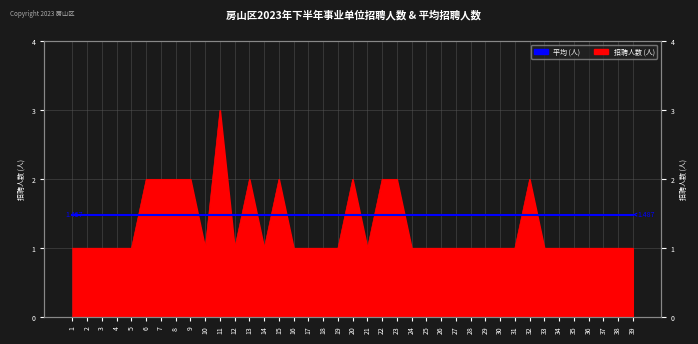

Rank the categories by value from lowest to highest.

1, 2, 3, 4, 5, 10, 12, 14, 16, 17, 18, 19, 21, 24, 25, 26, 27, 28, 29, 30, 31, 33, 34, 35, 36, 37, 38, 39, 6, 7, 8, 9, 13, 15, 20, 22, 23, 32, 11